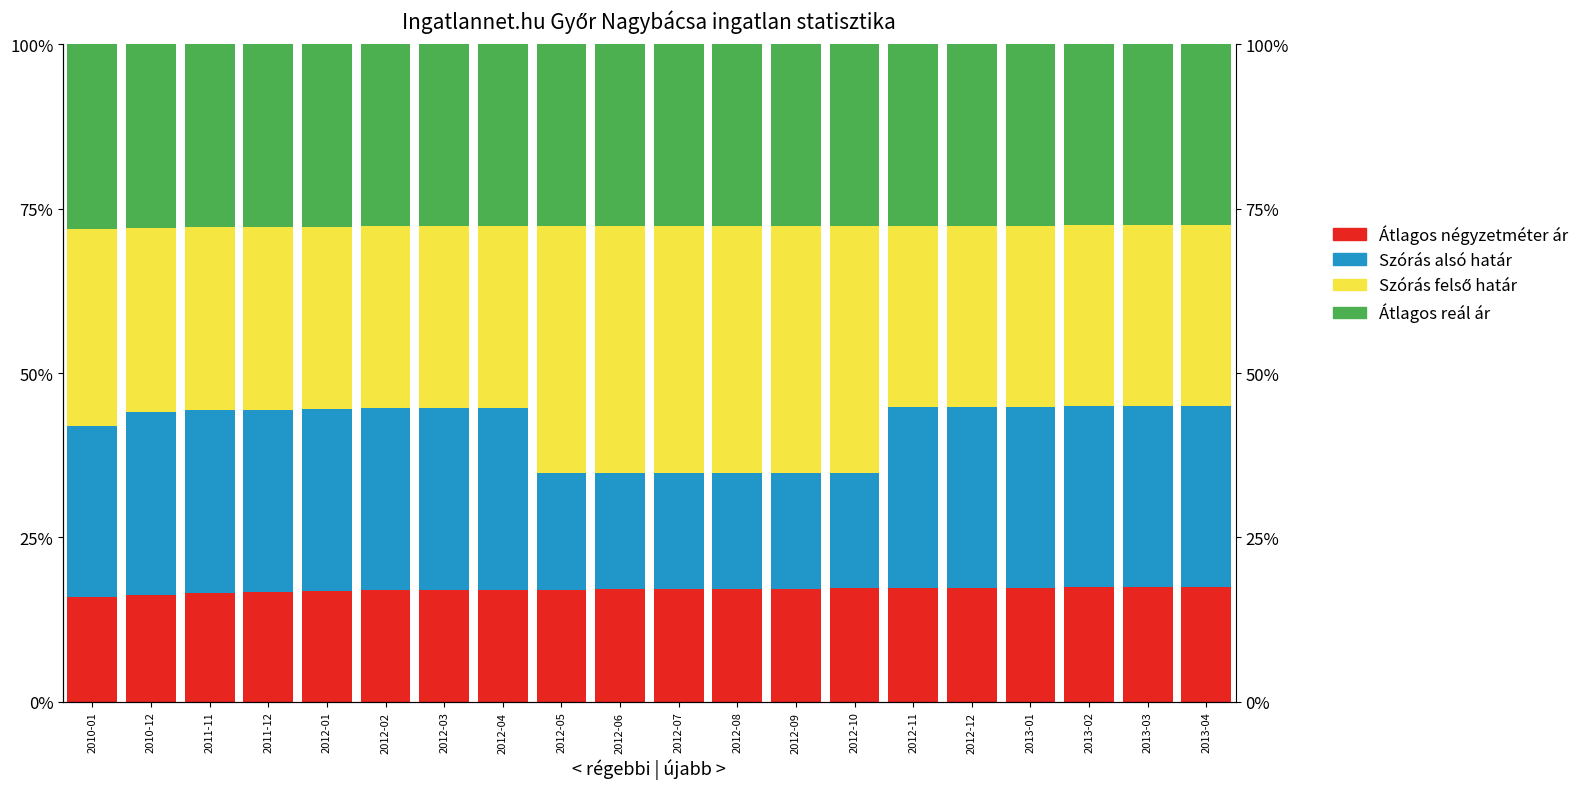

List the labels in order of Átlagos négyzetméter ár value, largest first.

2013-04, 2013-03, 2013-02, 2013-01, 2012-12, 2012-11, 2012-10, 2012-09, 2012-08, 2012-07, 2012-06, 2012-05, 2012-04, 2012-03, 2012-02, 2012-01, 2011-12, 2011-11, 2010-12, 2010-01